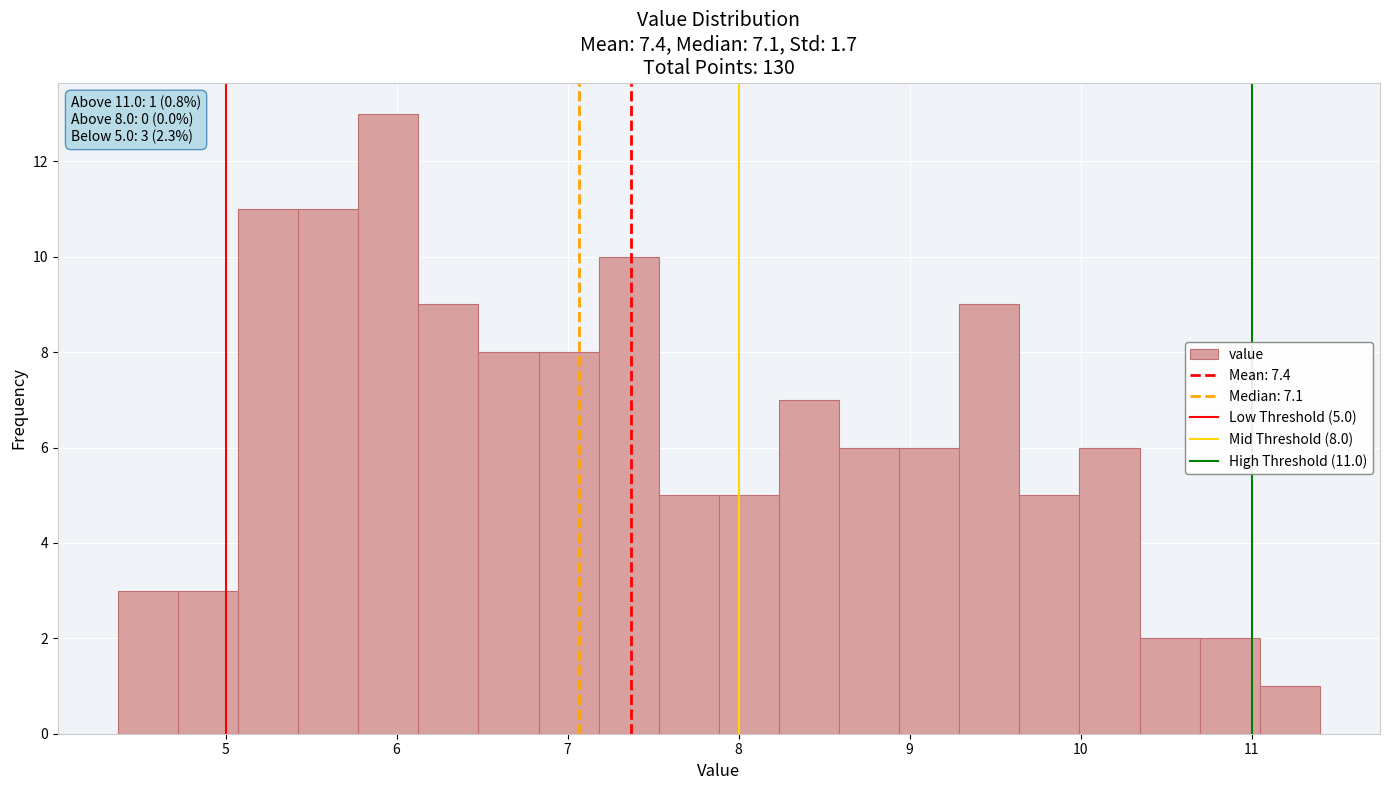

Around what value on the x-axis is the tallest bar? Give the approximate position of its centre, as read against the axis.

6.0